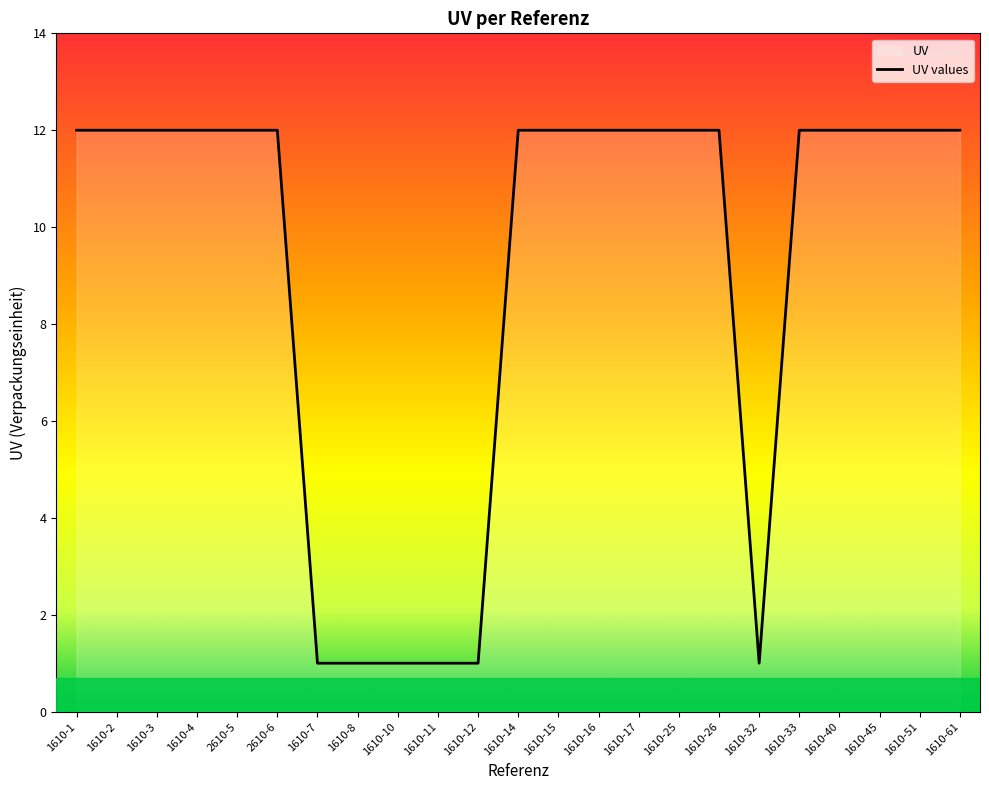

Where is the data nearest to the value 6?

1610-7